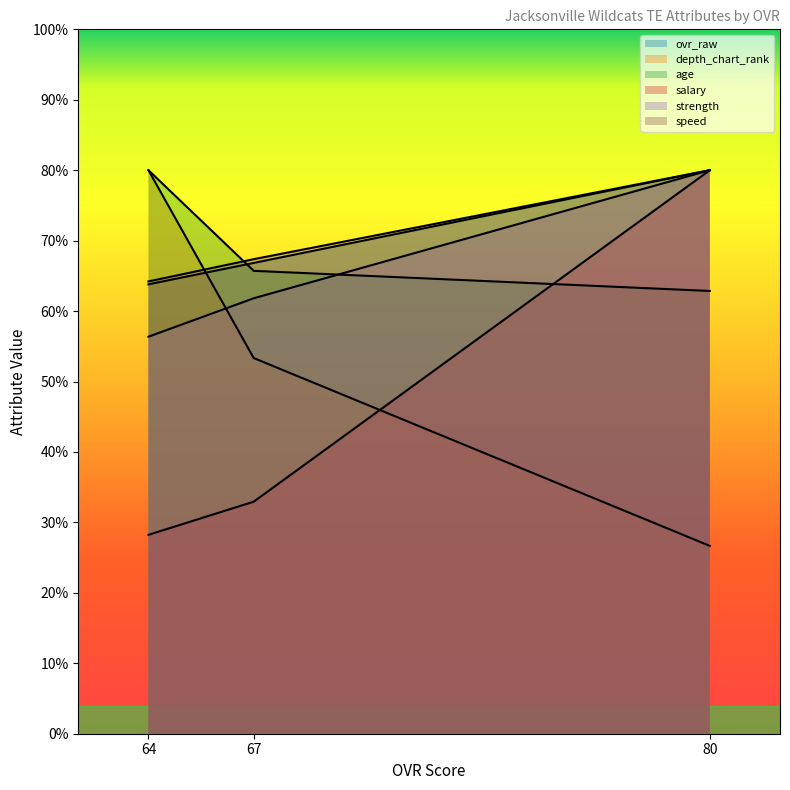

At how many categories does at least one series exceed 73?

2